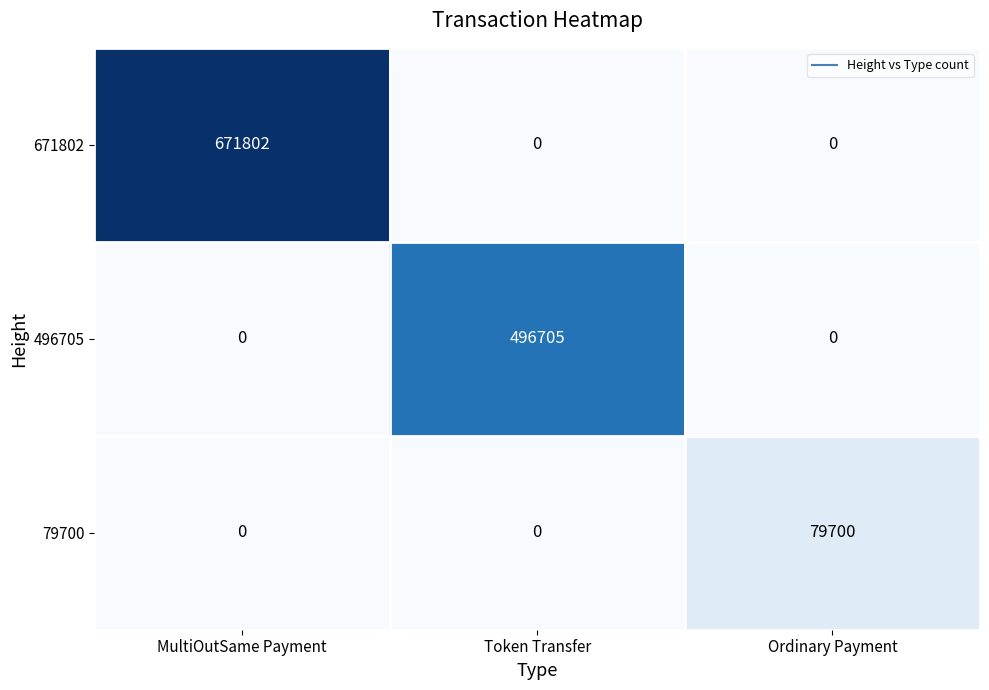

Between Token Transfer and Ordinary Payment, which series saw the biggest shift?

496705